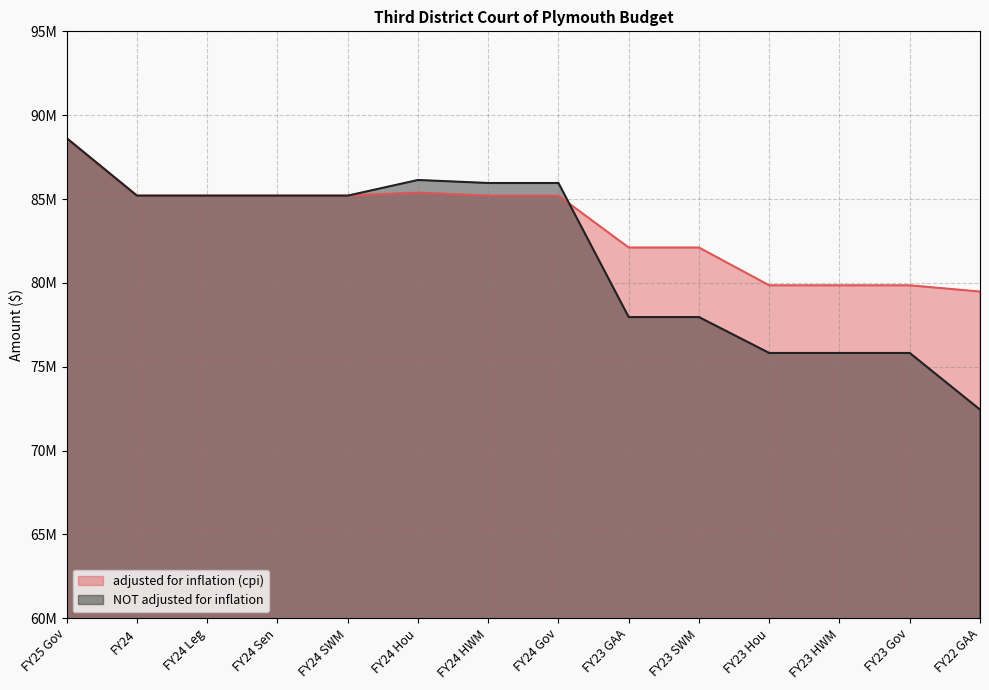

Rank the series by their average value, from lowest to highest.

NOT adjusted for inflation, adjusted for inflation (cpi)